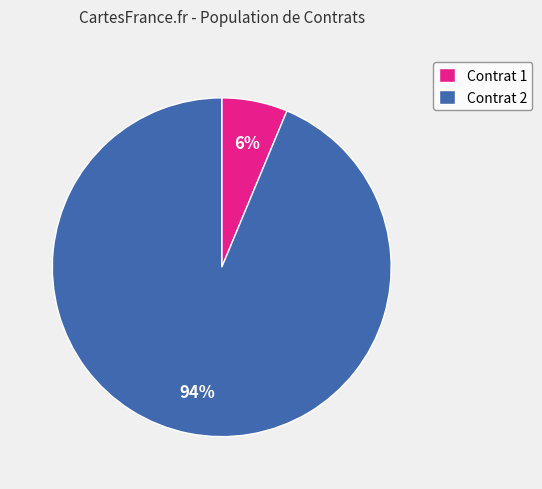

The Contrat 2 slice represents 94% of the pie. True or false?

True